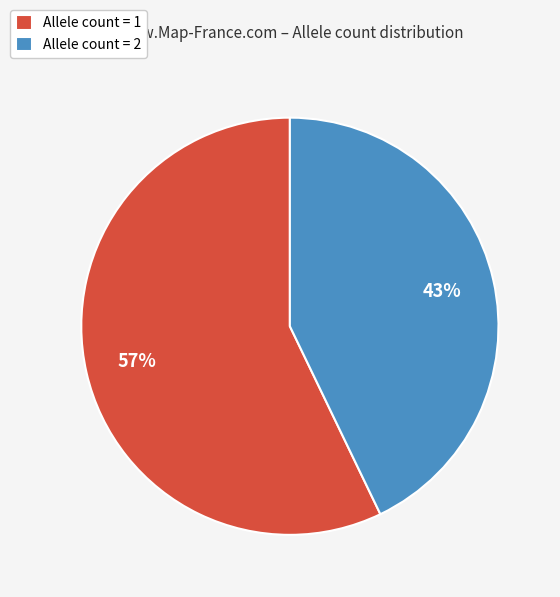

Rank the categories by value from highest to lowest.

Allele count = 1, Allele count = 2